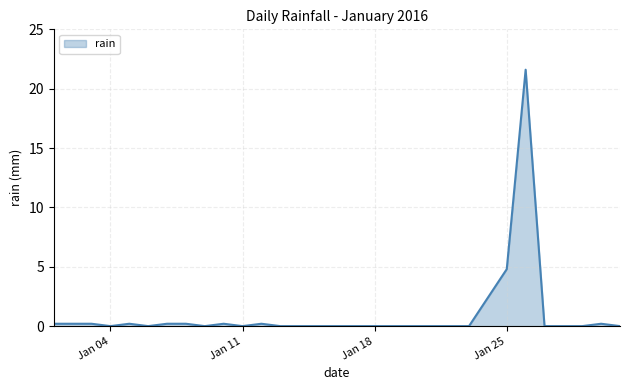

What is the maximum value shown in the chart?

21.6